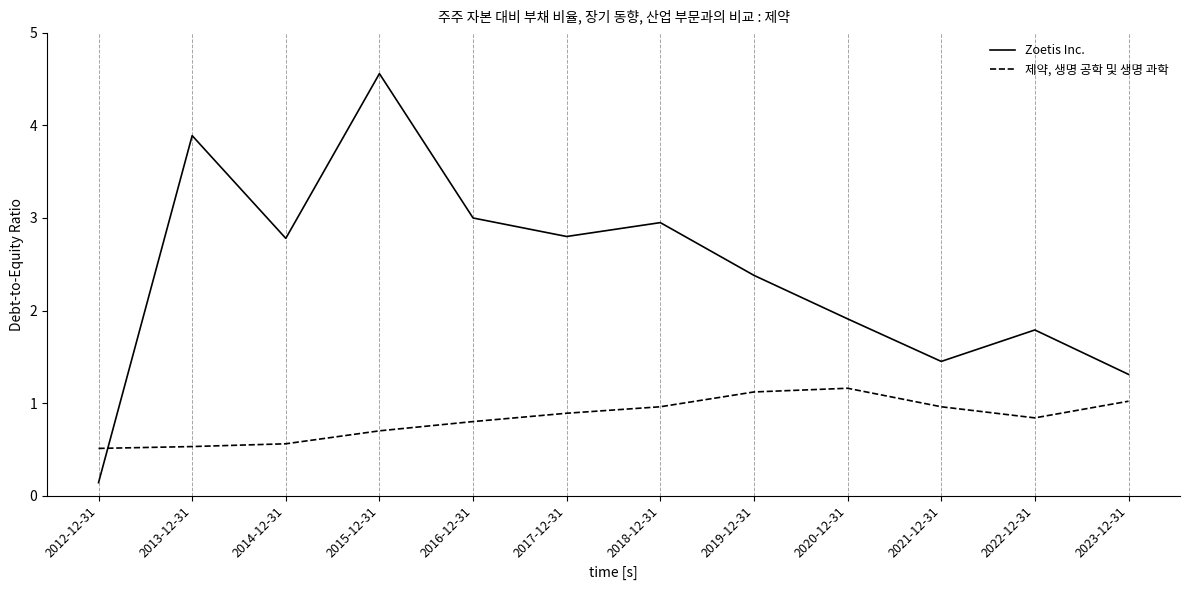

What position from the left is 2012-12-31?

1